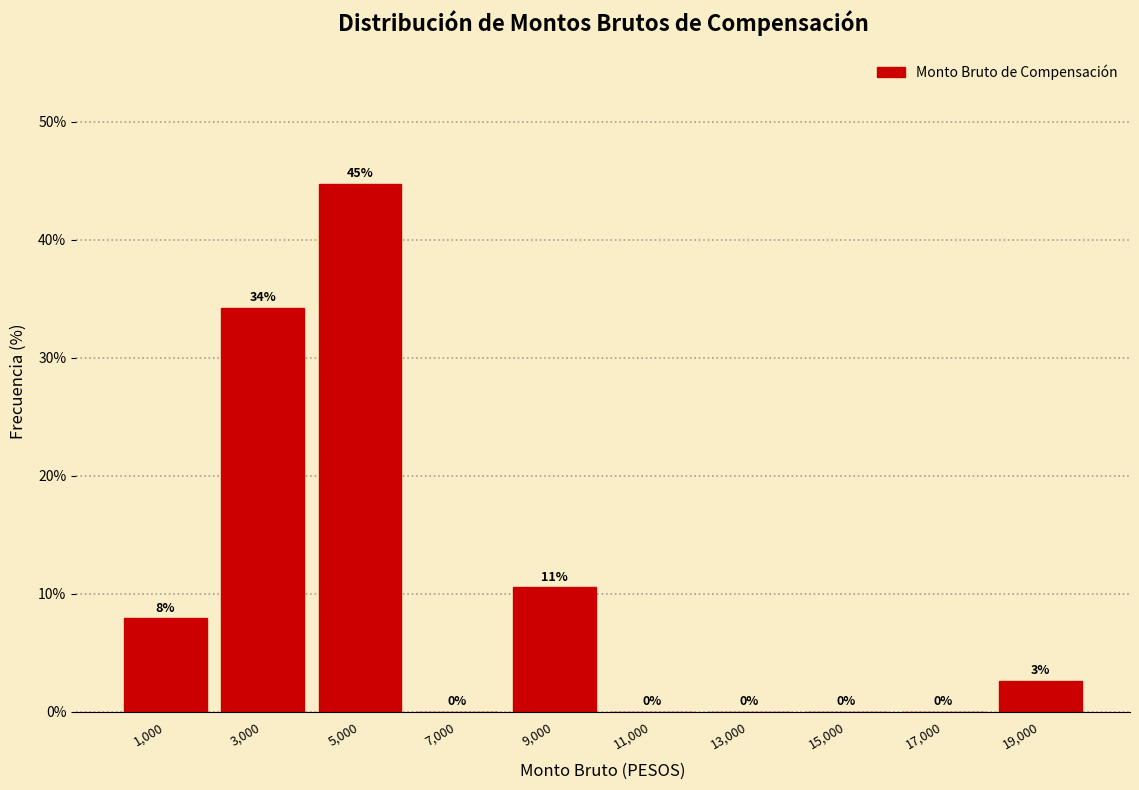

Which range on the x-axis has the tallest bar?

4000 to 6000